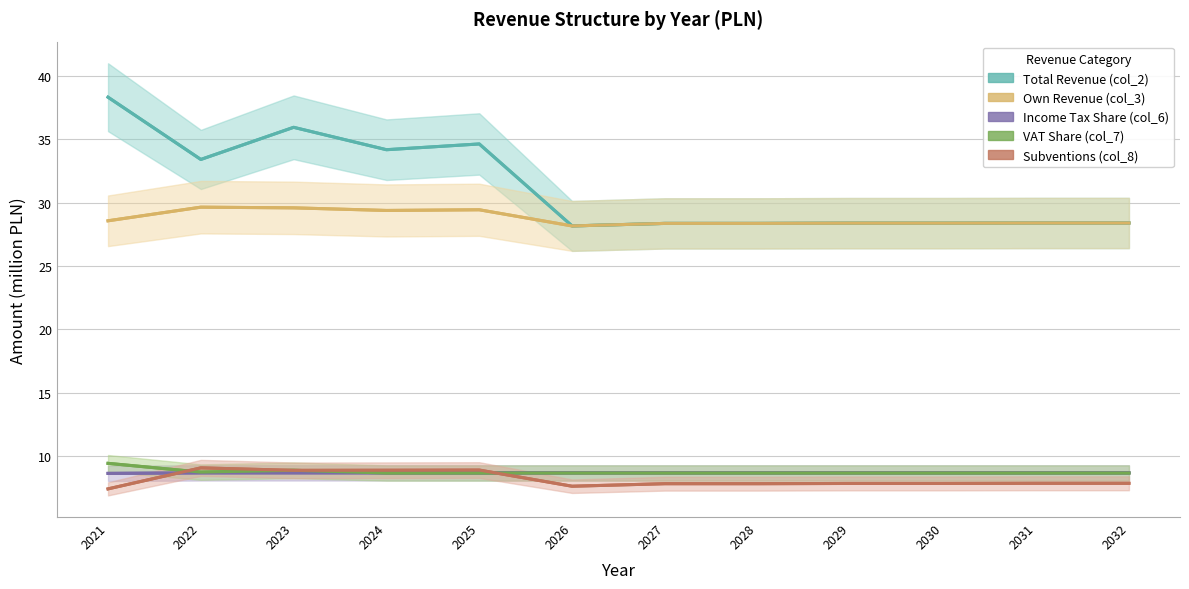

Rank the series at 2023 from lowest to highest value.

Income Tax Share (col_6), Subventions (col_8), VAT Share (col_7), Own Revenue (col_3), Total Revenue (col_2)